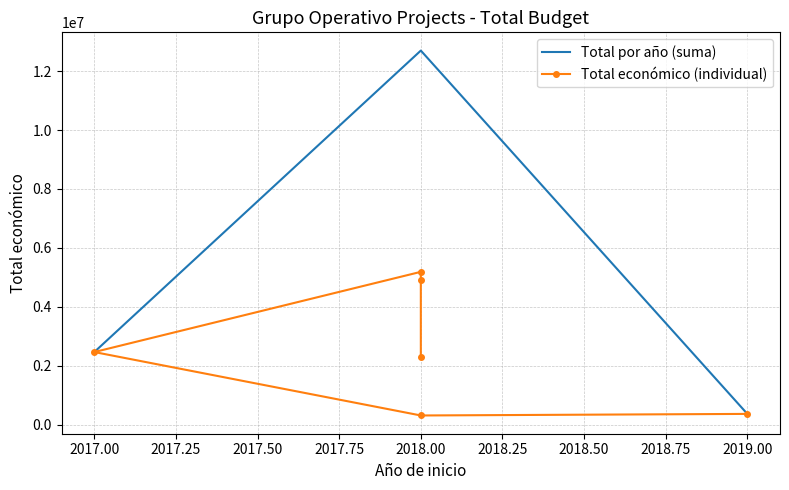

True or false: there are more than 1 points higher than both neighbors.

False